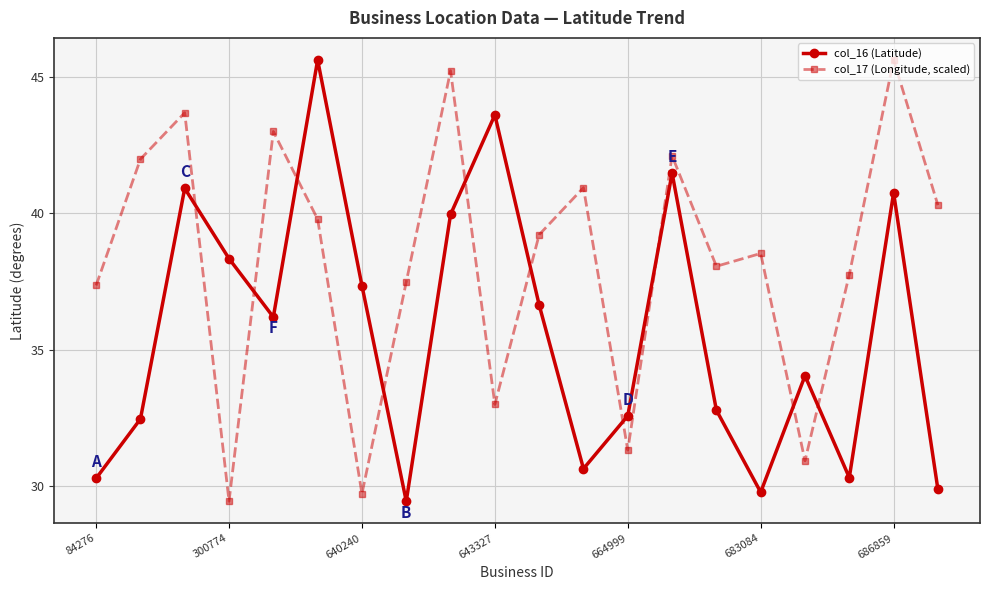

What is the sum of all col_16 (Latitude) values?

713.0